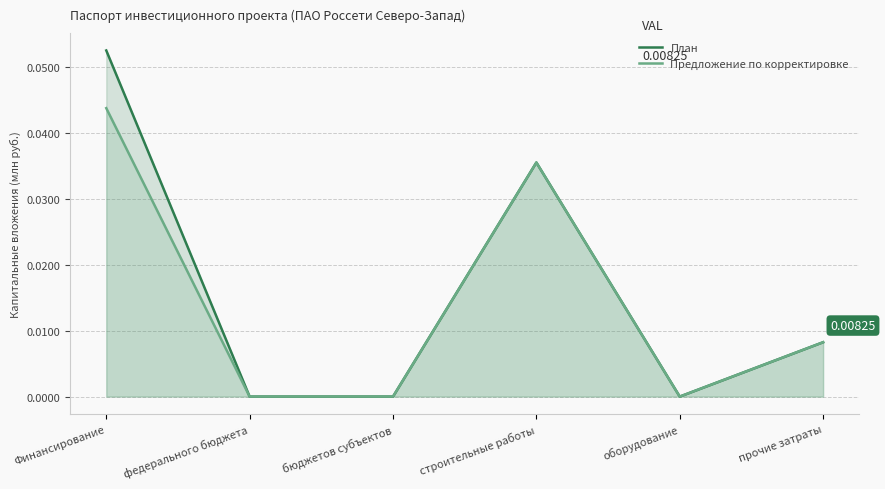

What is the label of the 6th point from the right?

Финансирование